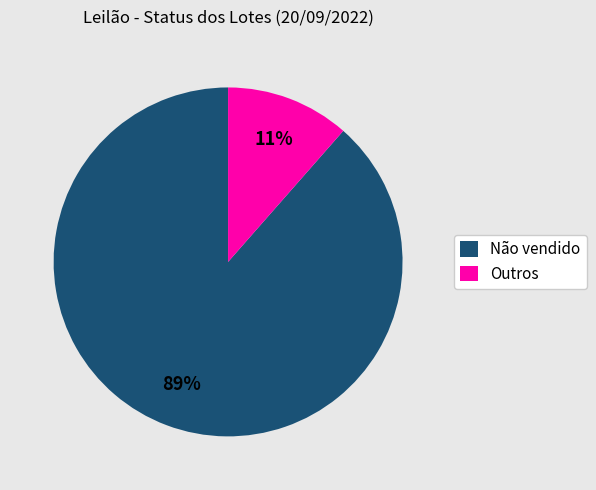

To the nearest percent, what portion does Não vendido represent?

89%